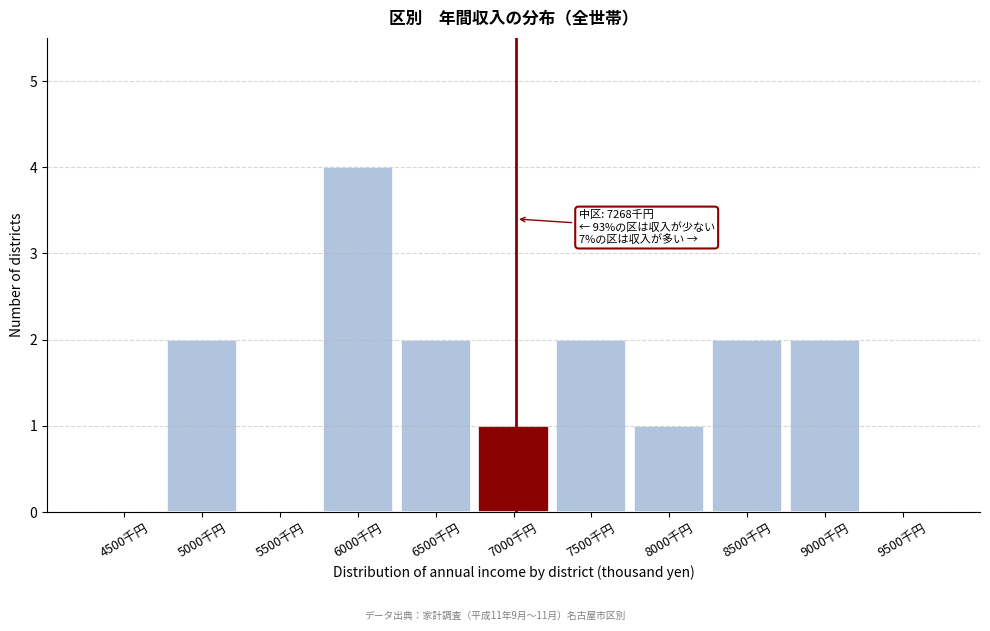

Reading left to right, what are all the values shown in this chart?

4500千円=0	5000千円=2	5500千円=0	6000千円=4	6500千円=2	7000千円=1	7500千円=2	8000千円=1	8500千円=2	9000千円=2	9500千円=0